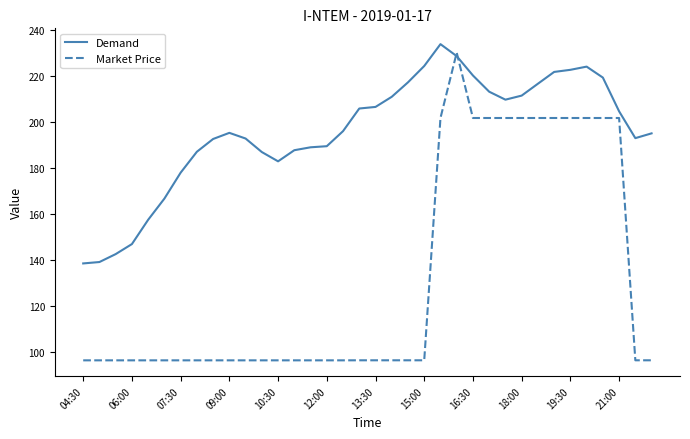

What is the lowest value of the Market Price series?

96.3